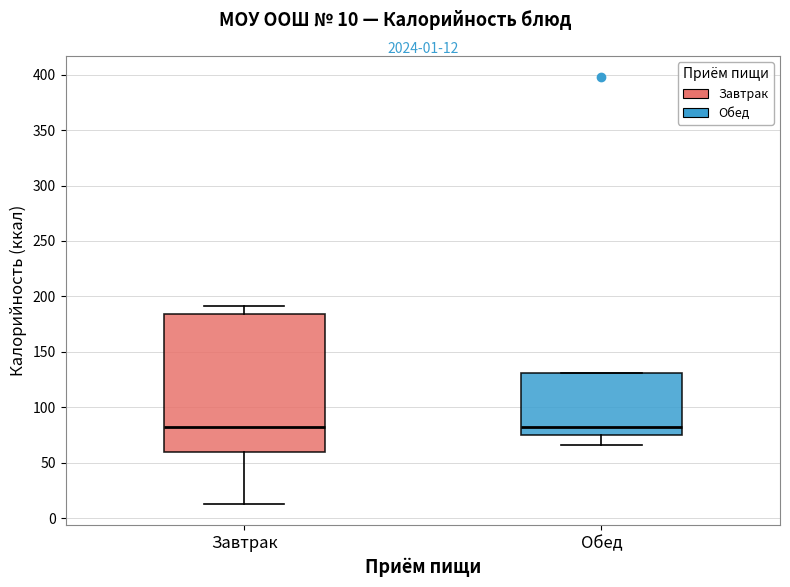

Which box is the tallest, from its lower edge to its upper edge?

Завтрак